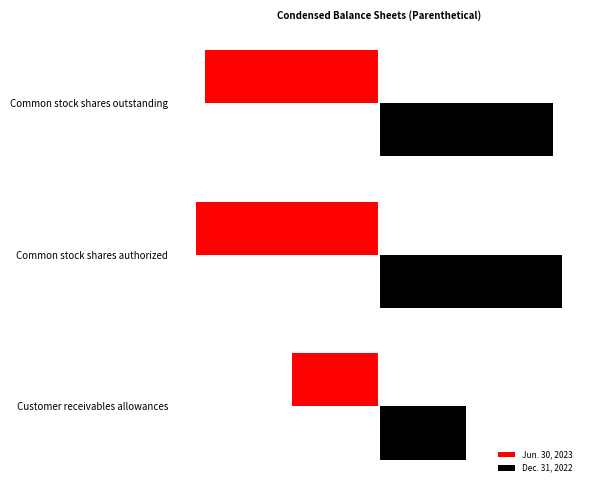

What are all the series names shown in the legend?

Jun. 30, 2023, Dec. 31, 2022